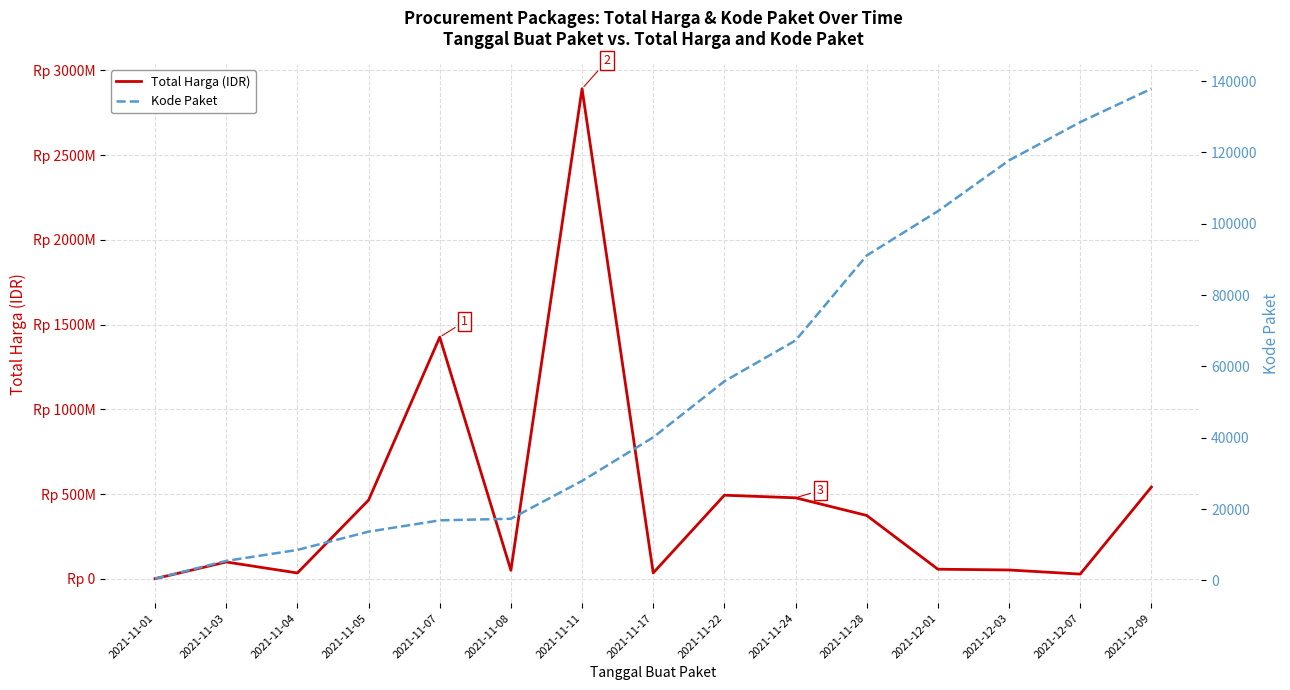

What is the total value across all series at 2021-11-01?

334064